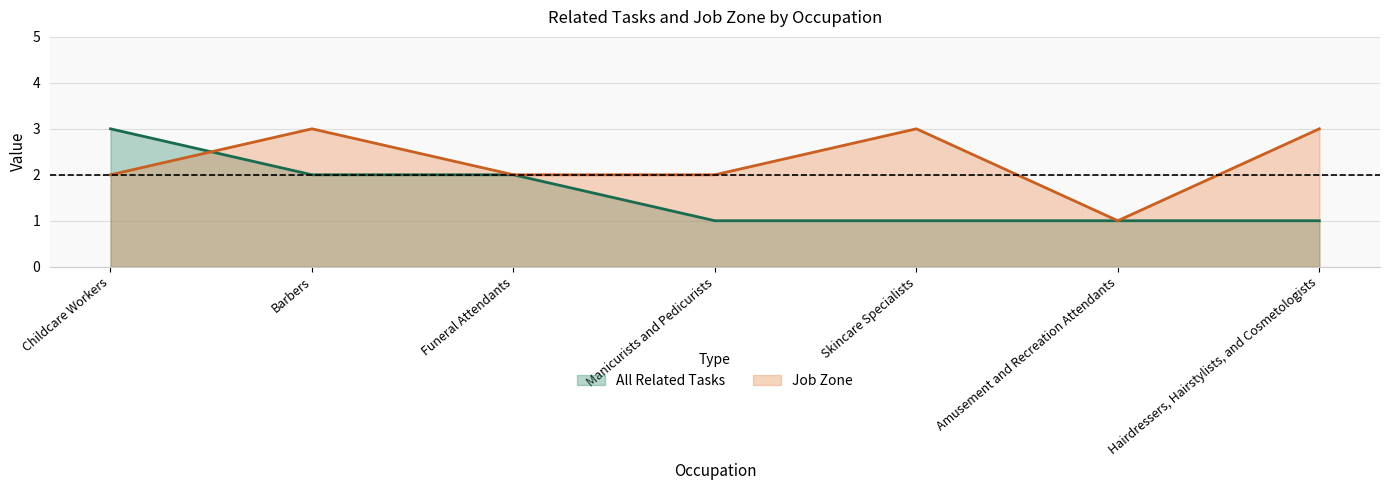

Between Barbers and Funeral Attendants, which series saw the biggest shift?

Job Zone